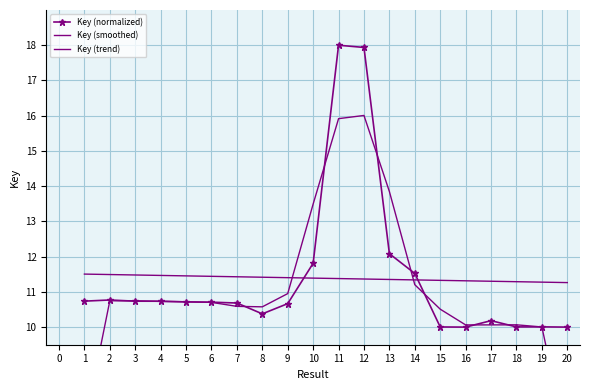

Reading left to right, transcribe all the data shown in this chart.

Key (normalized): 10.7	10.8	10.7	10.7	10.7	10.7	10.7	10.4	10.7	11.8	18.0	17.9	12.1	11.5	10.0	10.0	10.2	10.0	10.0	10.0
Key (smoothed): 7.2	10.7	10.7	10.7	10.7	10.7	10.6	10.6	11.0	13.5	15.9	16.0	13.8	11.2	10.5	10.1	10.1	10.1	10.0	6.7
Key (trend): 11.5	11.5	11.5	11.5	11.5	11.4	11.4	11.4	11.4	11.4	11.4	11.4	11.4	11.3	11.3	11.3	11.3	11.3	11.3	11.3